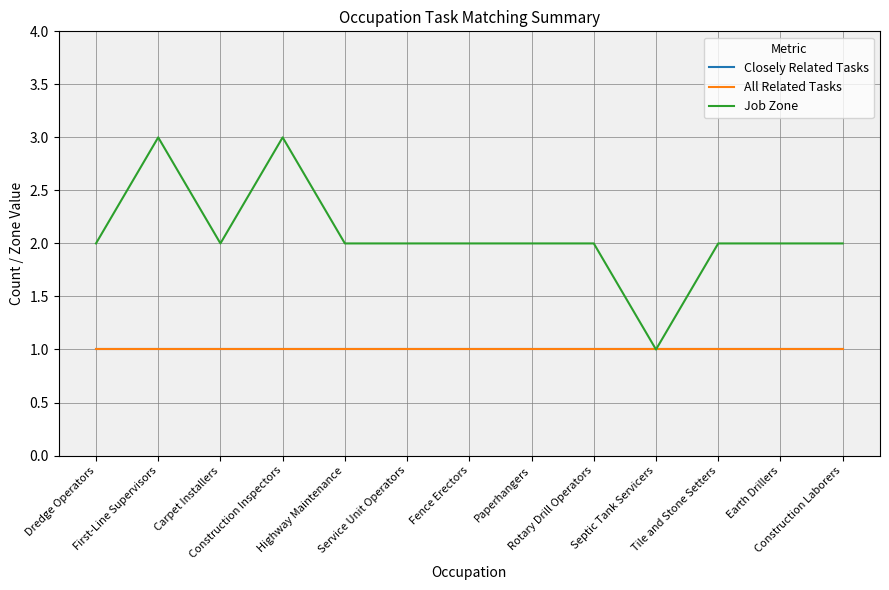

Is this an area chart (filled region under the line)?

No